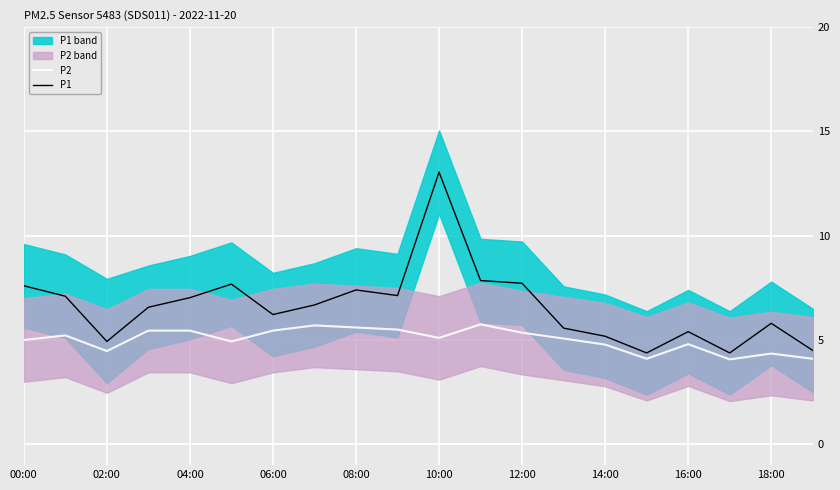

Does the chart display data point markers on the line(s)?

No